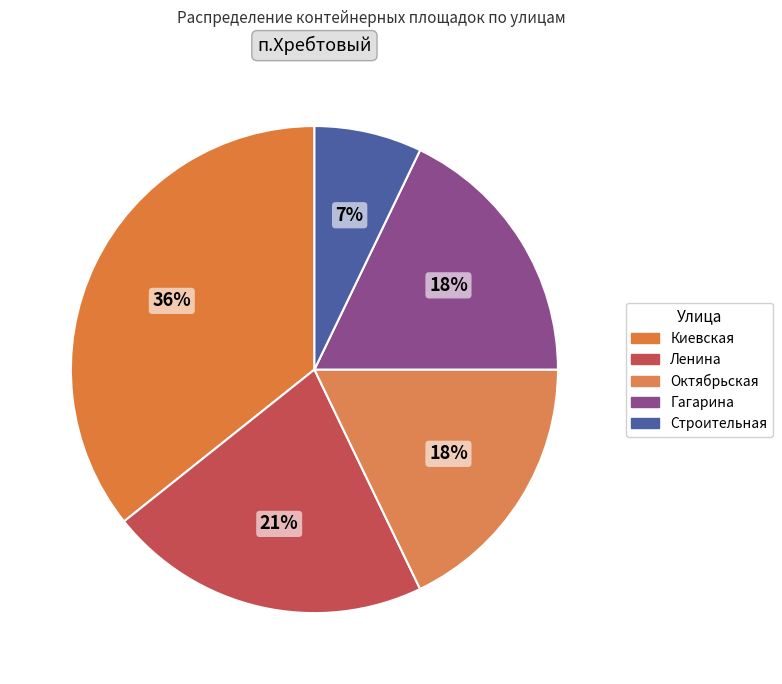

Is there any slice that represents more than half of the pie?

No